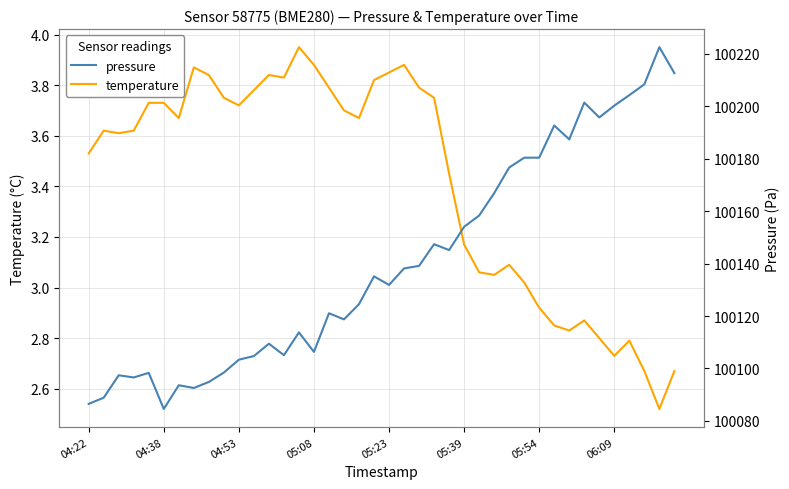

What is the value of the pressure point at the 21st from the left?

100131.9